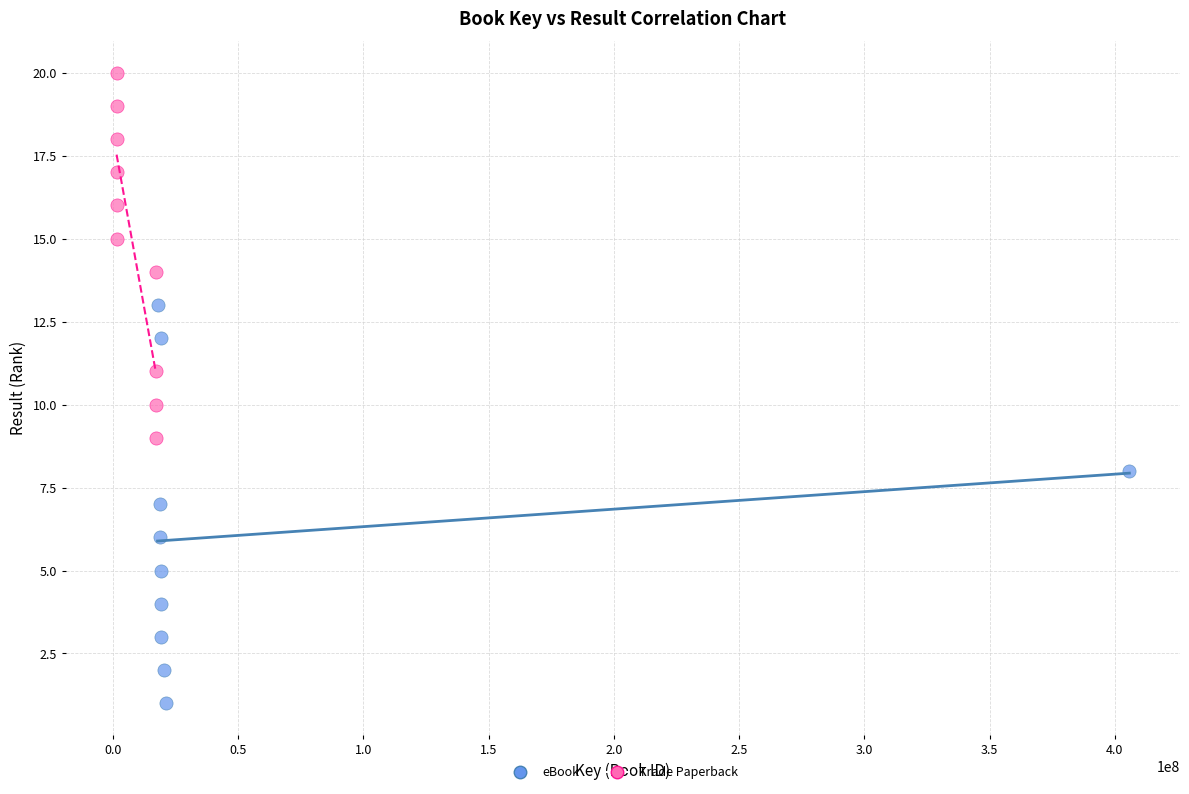

Which series has the largest Y range (max minus min)?

eBook